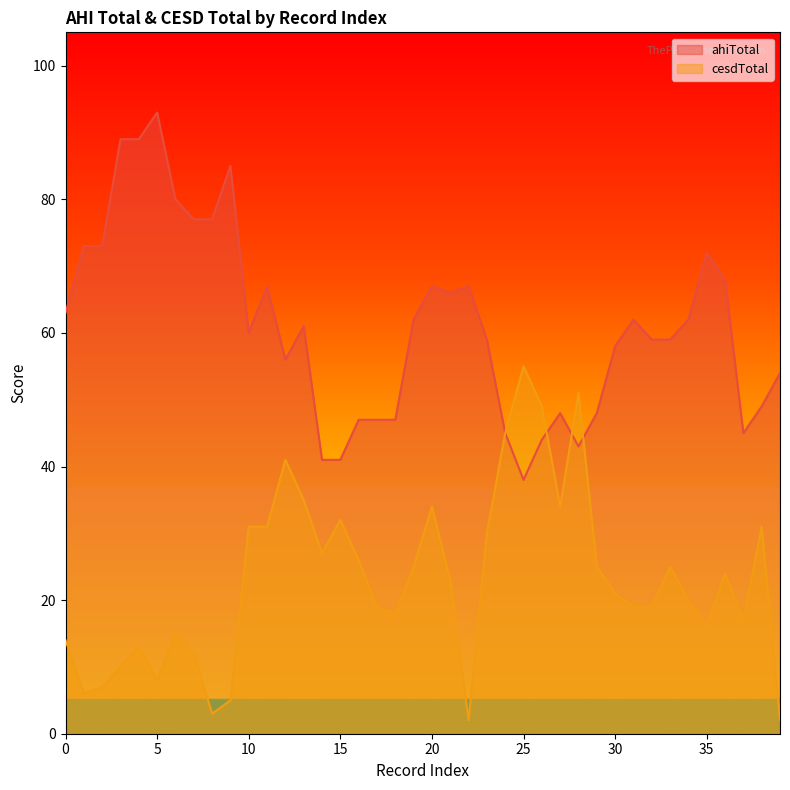

True or false: ahiTotal has a value of 67 at 11.

True